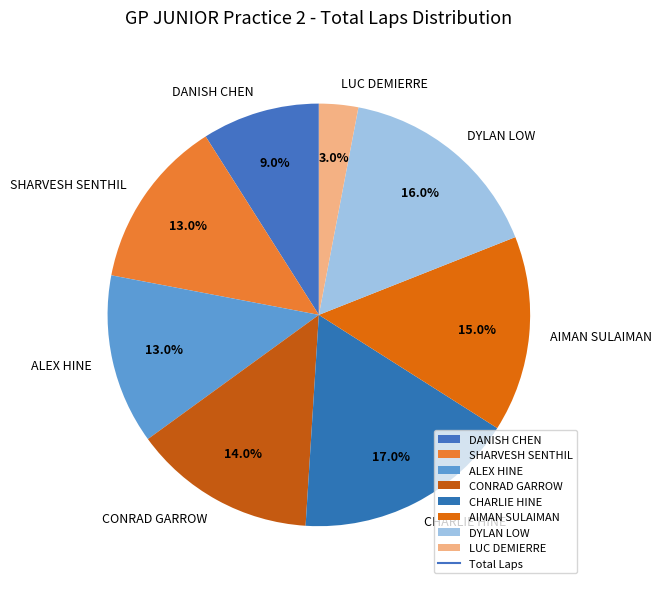

Is it true that SHARVESH SENTHIL is 13% of the pie?

True